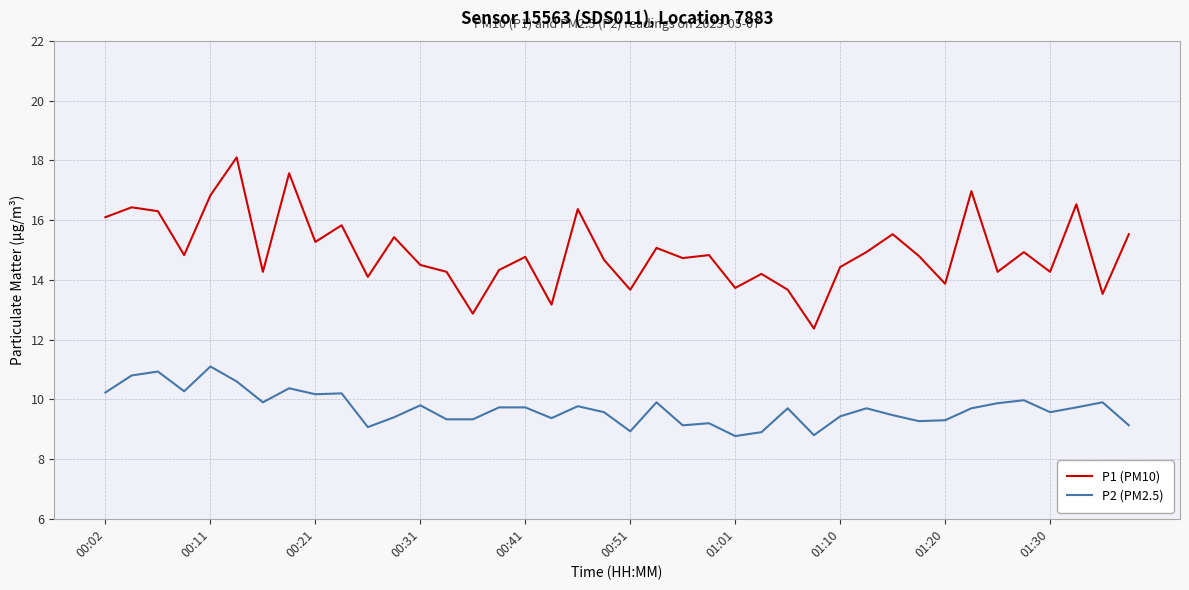

Which series has the largest total across all categories?

P1 (PM10)